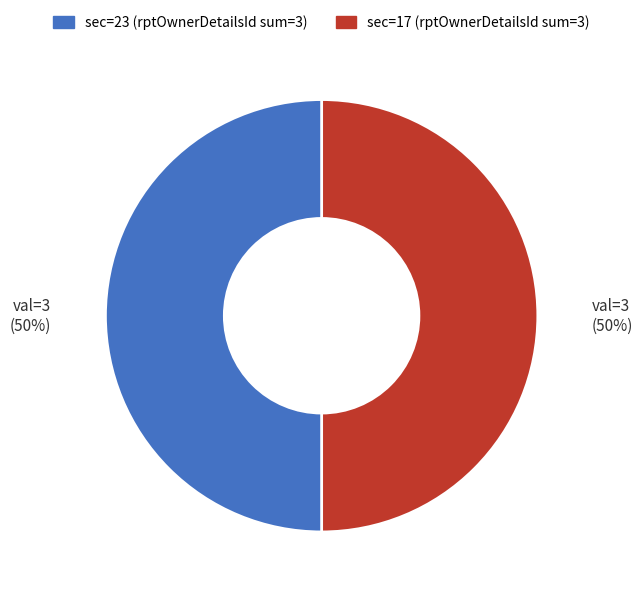

To the nearest percent, what is the average slice percentage?

50%